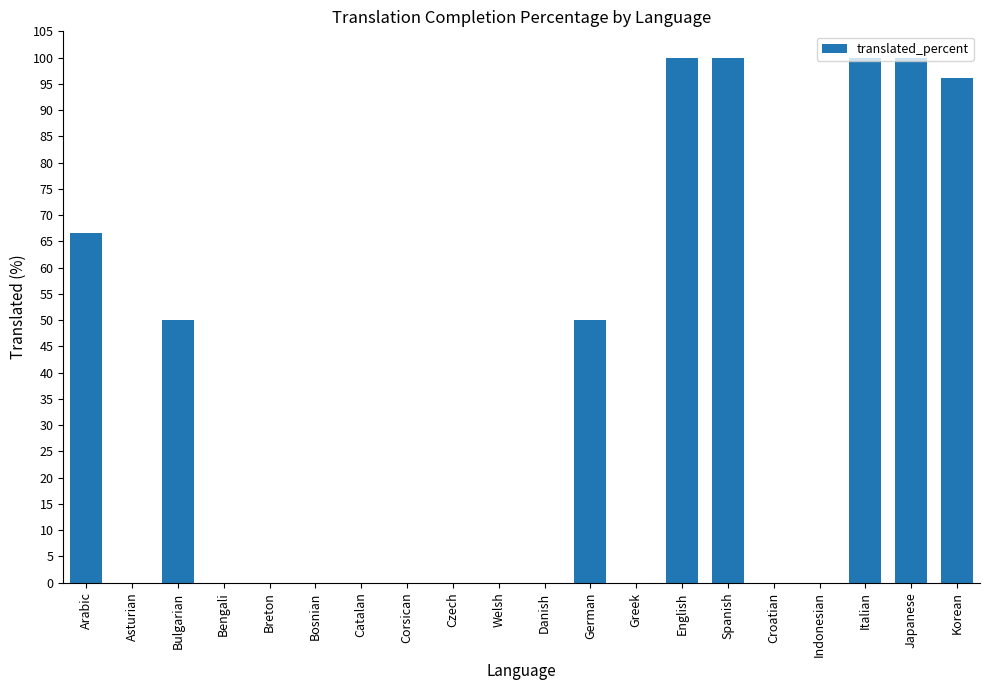

Which has a higher value, Korean or Czech?

Korean